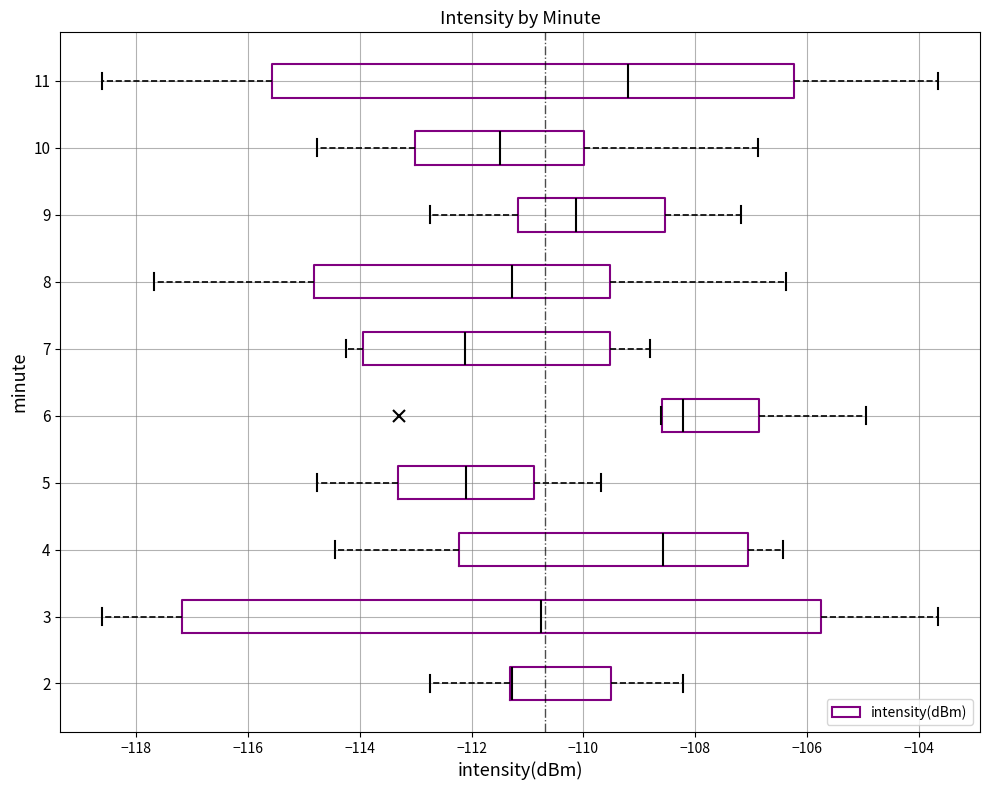

Reading bottom to top, read every box against the x-axis: the position of its median line, the range the box covers, and the ends of its whiskers. The values are not printed on the chart, so give them approximately, as read against the axis.

2: median -111.2 (drawn on the box's left edge), box -111.4 to -109.4, whiskers -112.8 to -108.2
3: median -110.8, box -117.2 to -105.8, whiskers -118.6 to -103.6
4: median -108.6, box -112.2 to -107.0, whiskers -114.4 to -106.4
5: median -112.0, box -113.4 to -110.8, whiskers -114.8 to -109.6
6: median -108.2, box -108.6 to -106.8, whiskers -108.6 to -105.0
7: median -112.2, box -114.0 to -109.6, whiskers -114.2 to -108.8
8: median -111.2, box -114.8 to -109.6, whiskers -117.6 to -106.4
9: median -110.2, box -111.2 to -108.6, whiskers -112.8 to -107.2
10: median -111.4, box -113.0 to -110.0, whiskers -114.8 to -106.8
11: median -109.2, box -115.6 to -106.2, whiskers -118.6 to -103.6